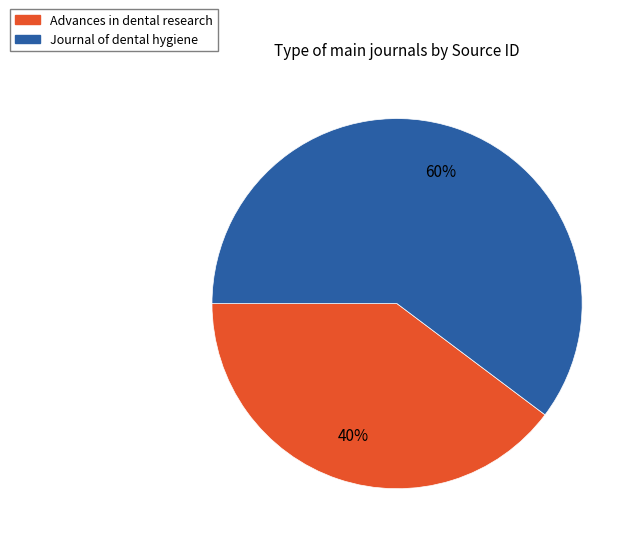

Does Advances in dental research account for over 50% of the chart?

No